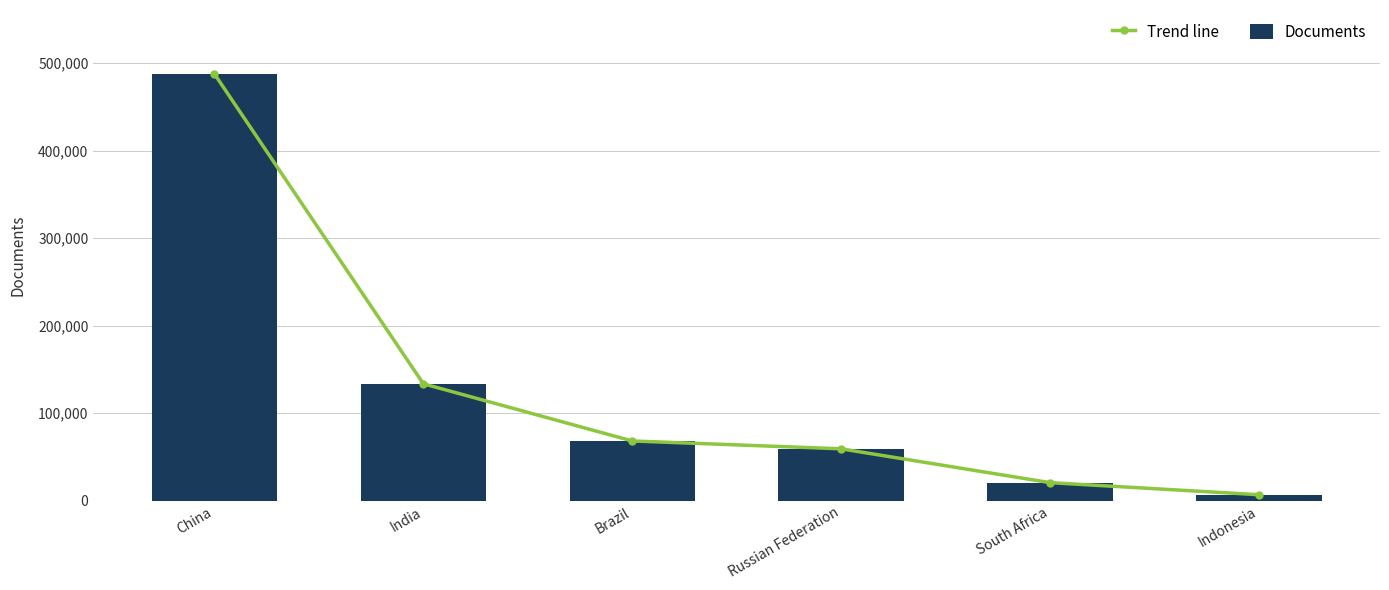

What is the highest value of the Documents series?

487514